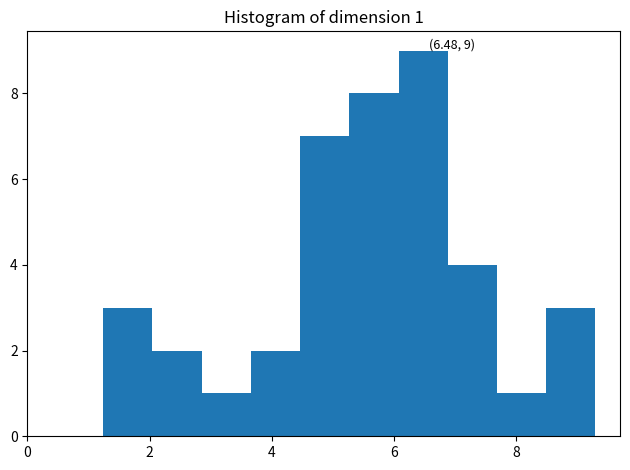

Which range on the x-axis has the tallest bar?

6.0 to 6.8